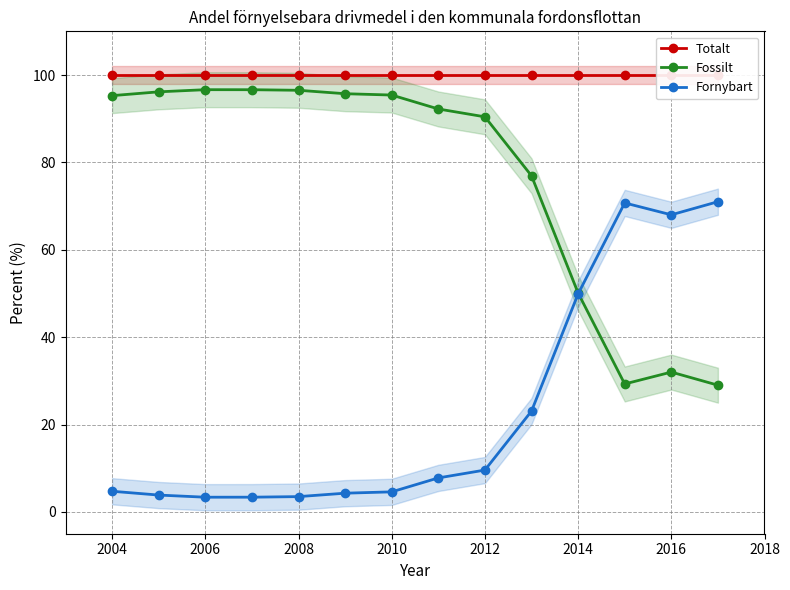

What is the average value of the Fossilt series?

76.6